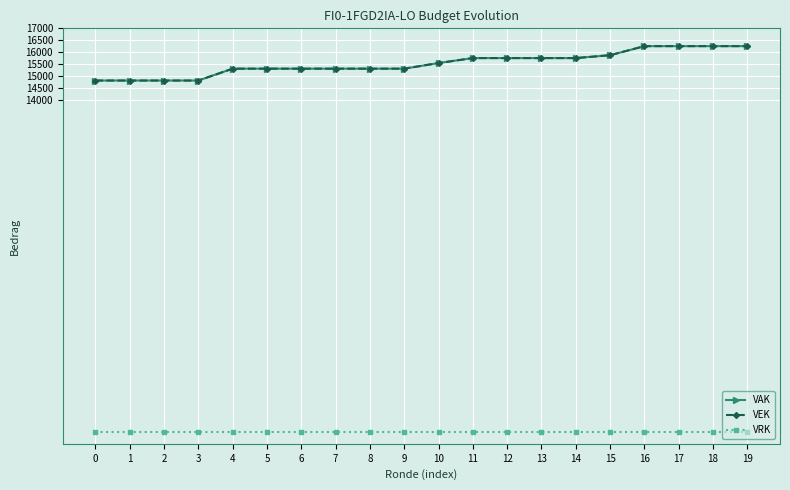

True or false: VAK and VRK intersect in this chart.

False